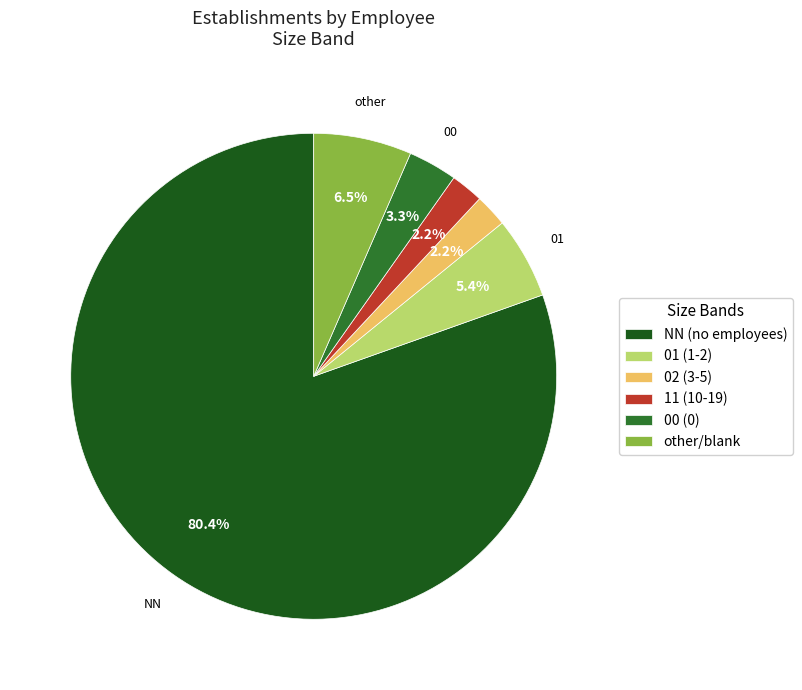

Is there any slice that represents more than half of the pie?

Yes